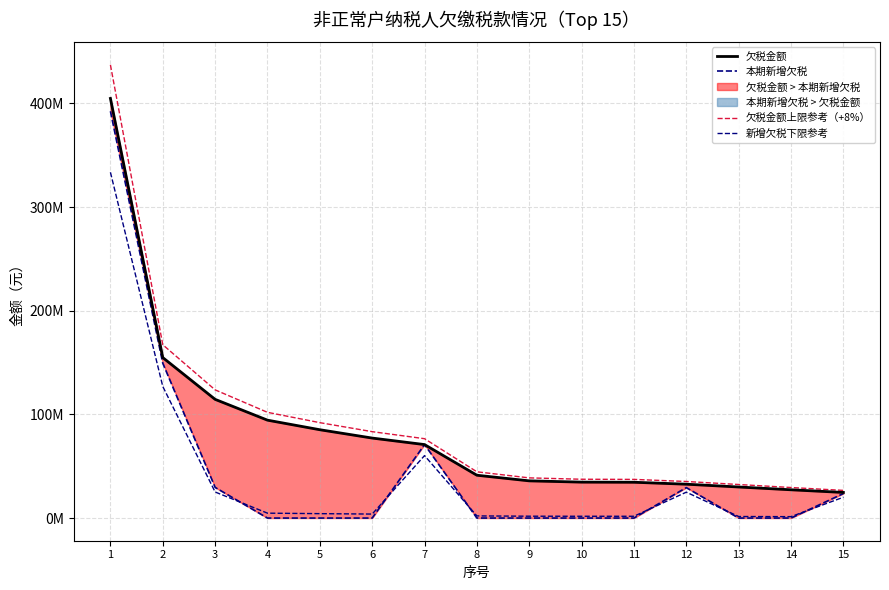

Which category has the lowest value across all series?

4